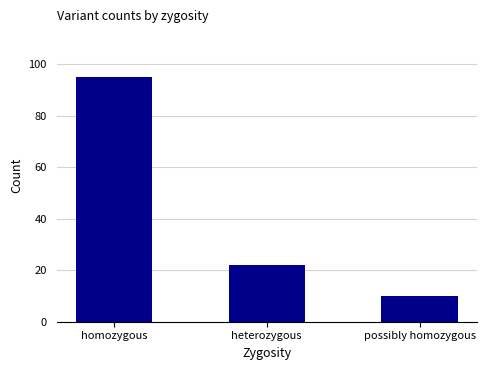

What is the value of the 1st bar from the left?

95